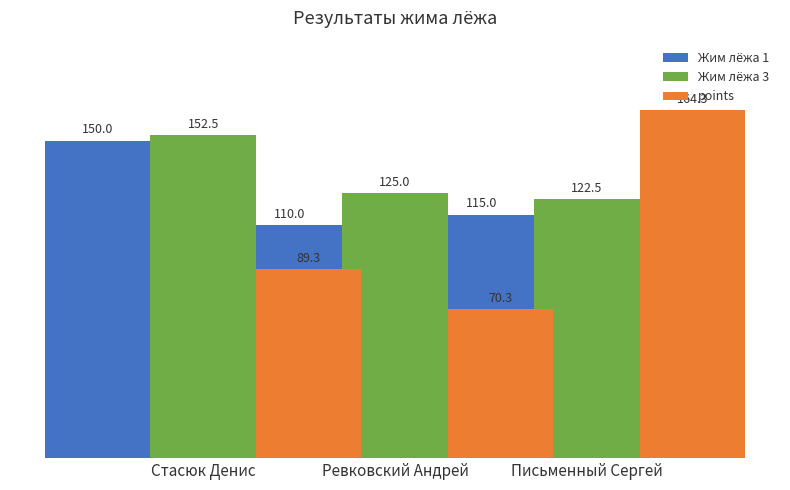

Between Ревковский Андрей and Стасюк Денис, which is larger?

Стасюк Денис